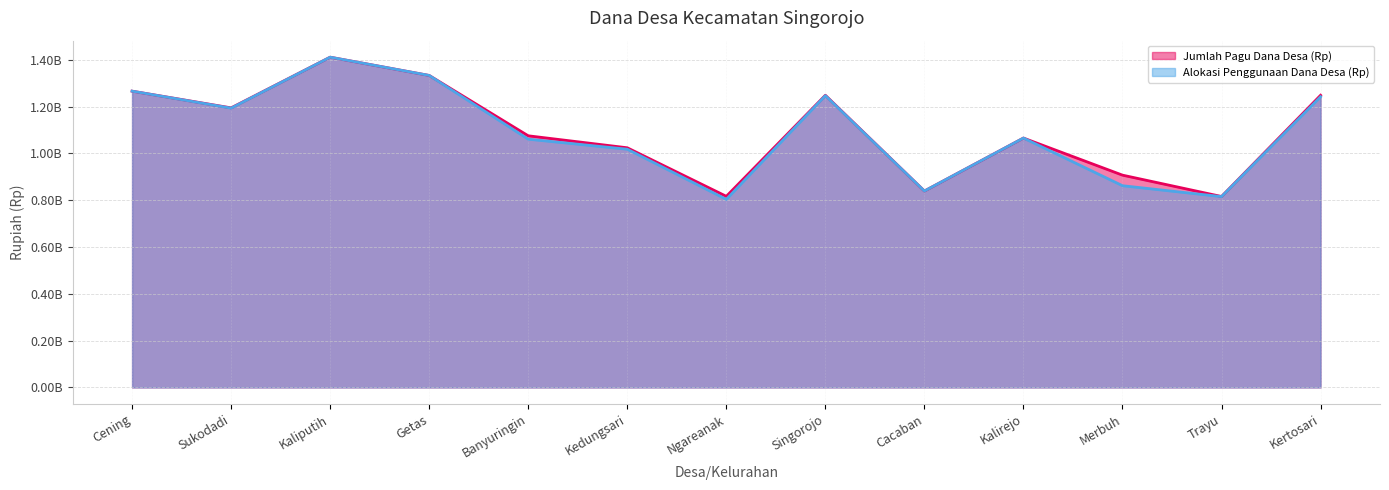

Rank the series by their average value, from highest to lowest.

Jumlah Pagu Dana Desa (Rp), Alokasi Penggunaan Dana Desa (Rp)